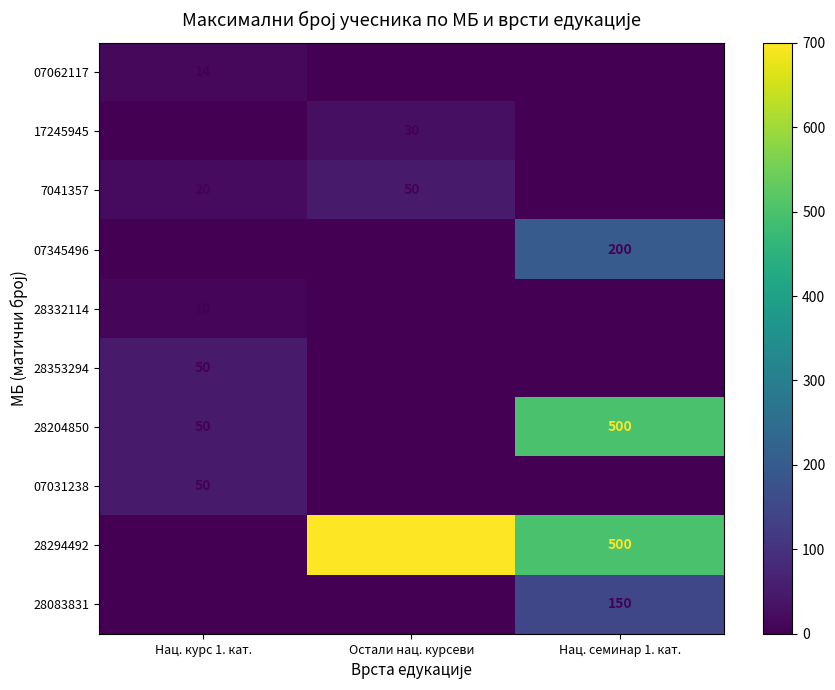

Where is 28294492 nearest to the value 350?

Нац. семинар 1. кат.